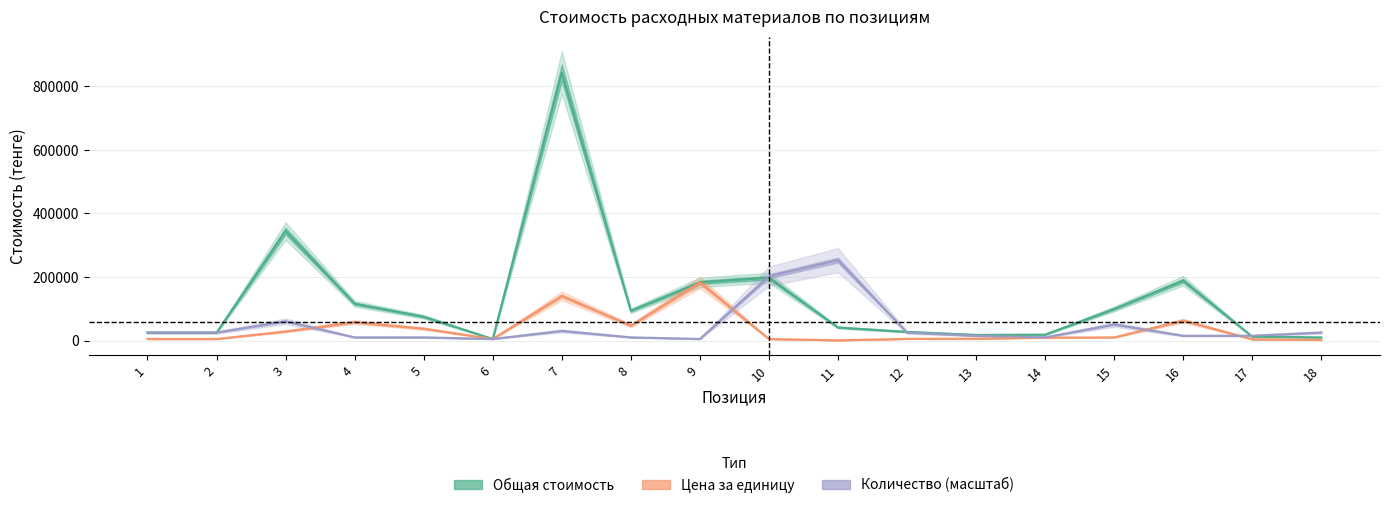

The Общая стоимость series shows 18722.9 at 14. True or false?

True